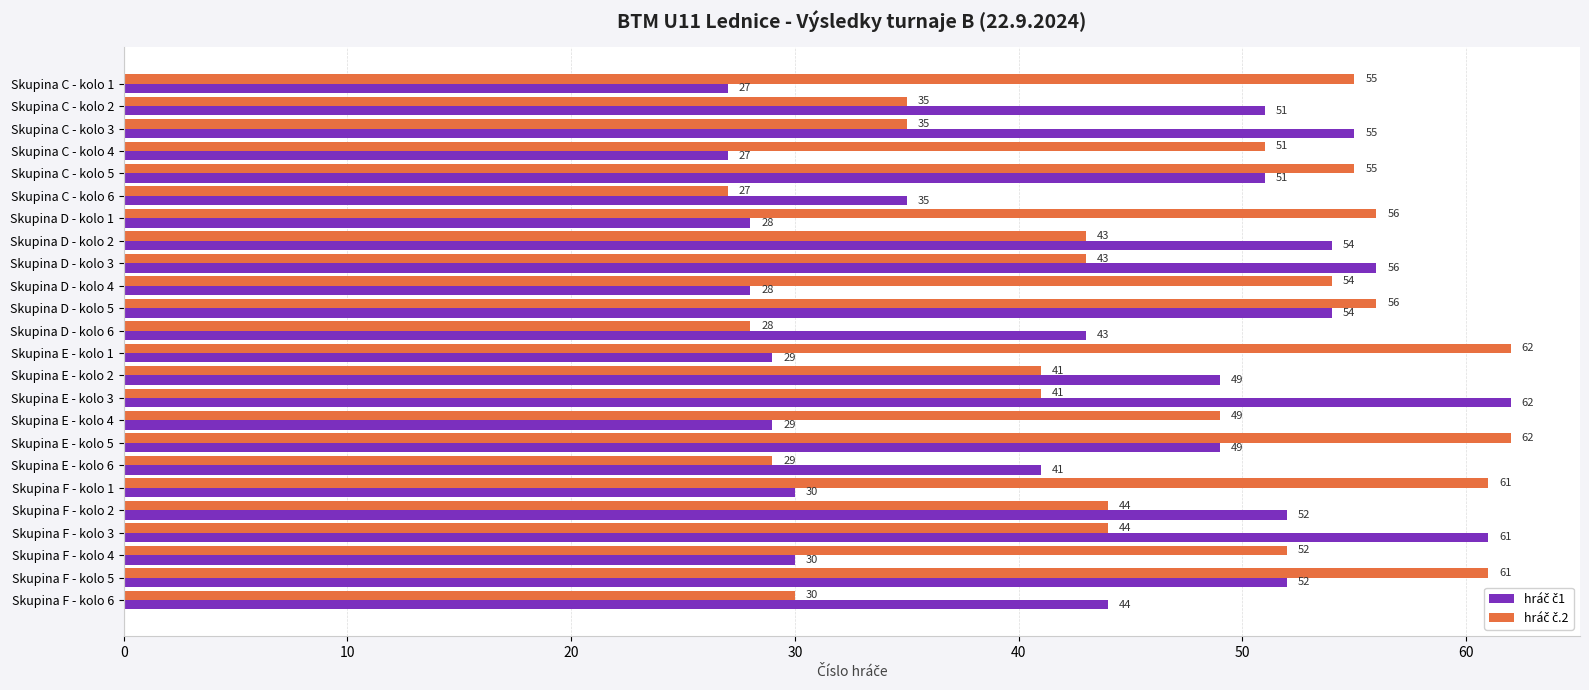

What is the minimum value shown in the chart?

27